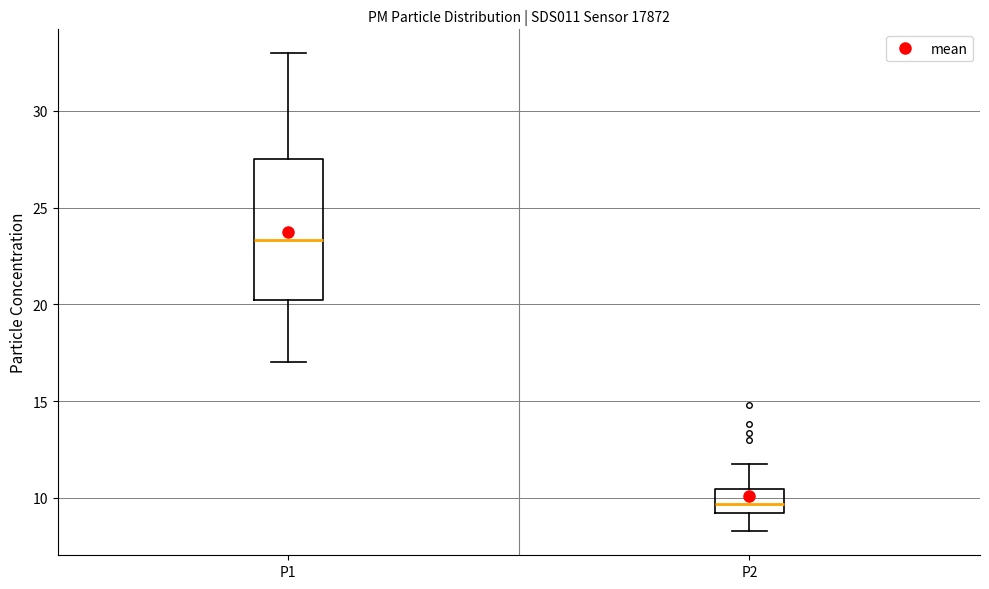

Comparing the boxes themselves (not the whiskers), which one is the tallest?

P1